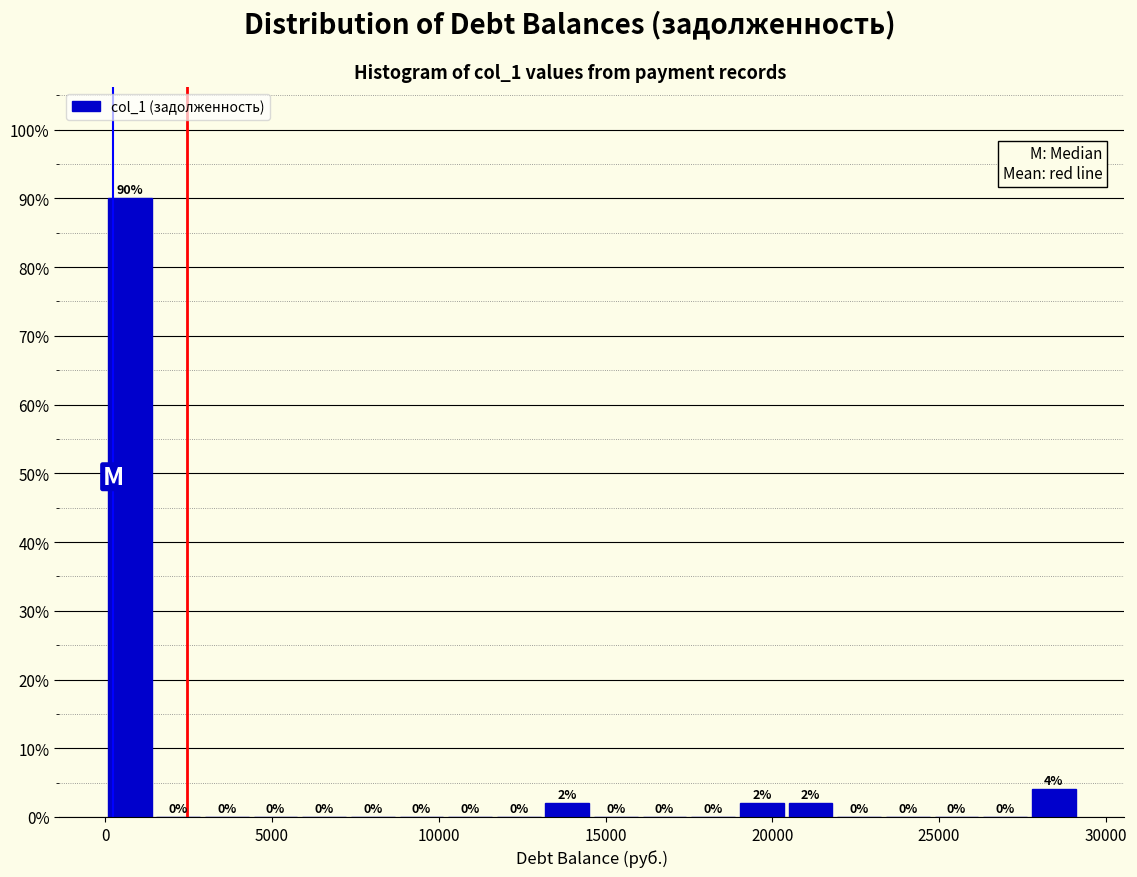

Read against the x-axis, roughly where is the centre of the tallest bar?

500